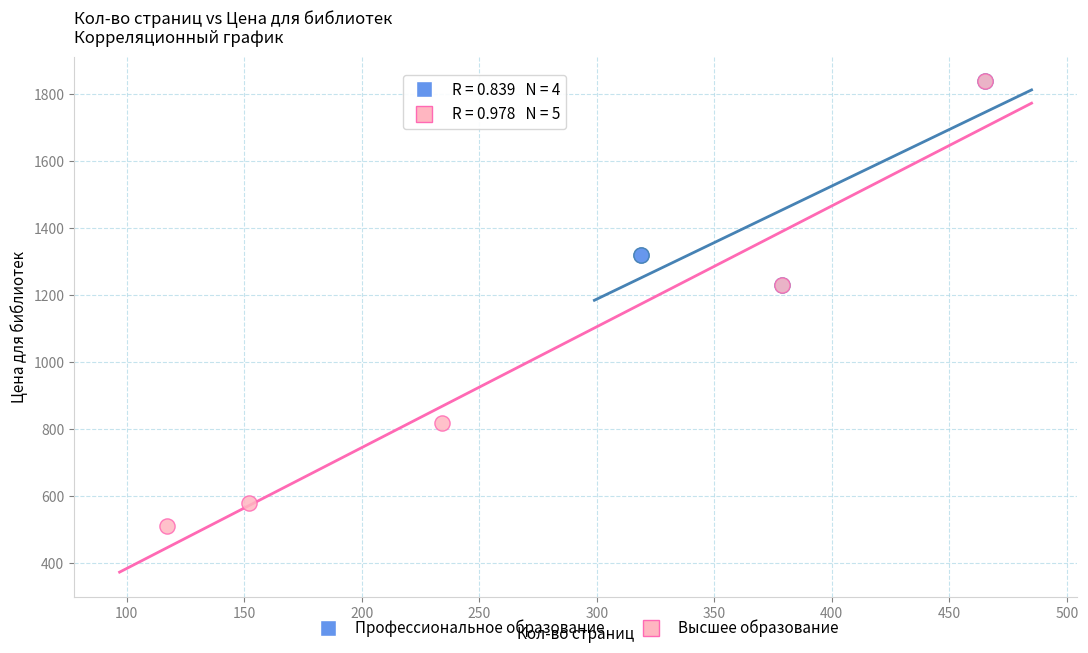

Which series reaches the minimum Y coordinate?

Высшее образование